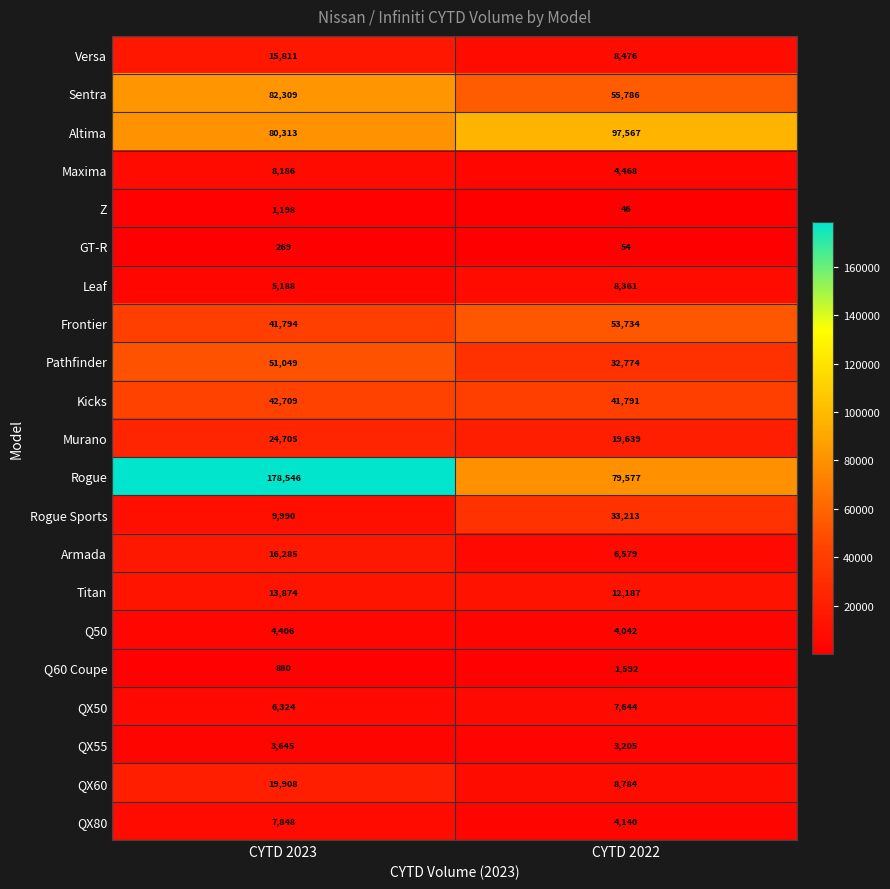

The Frontier series shows 41794 at CYTD 2023. True or false?

True